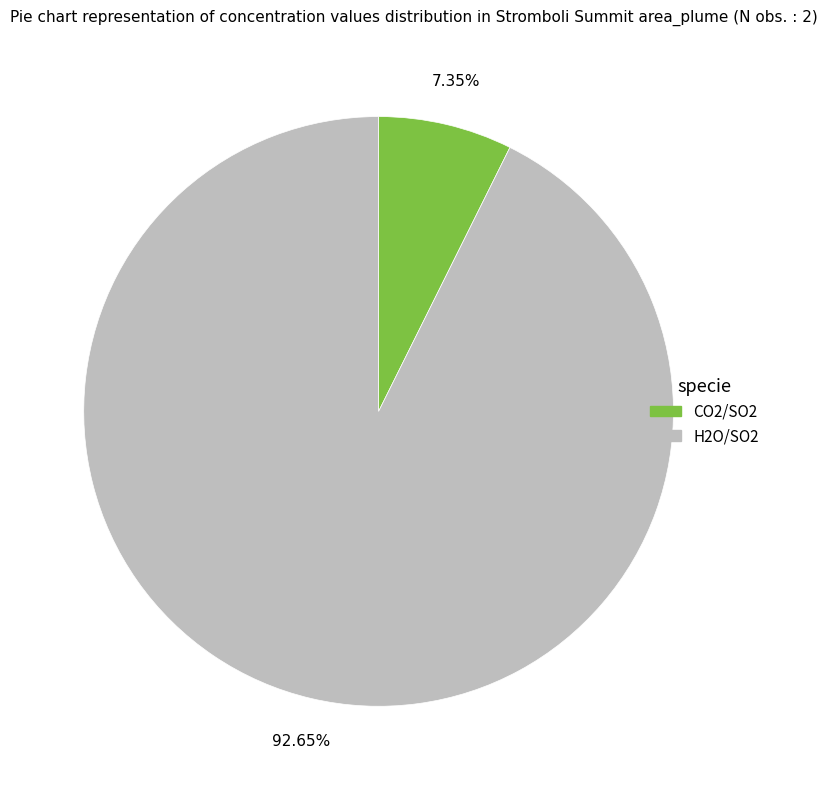

How many segments does this pie chart have?

2